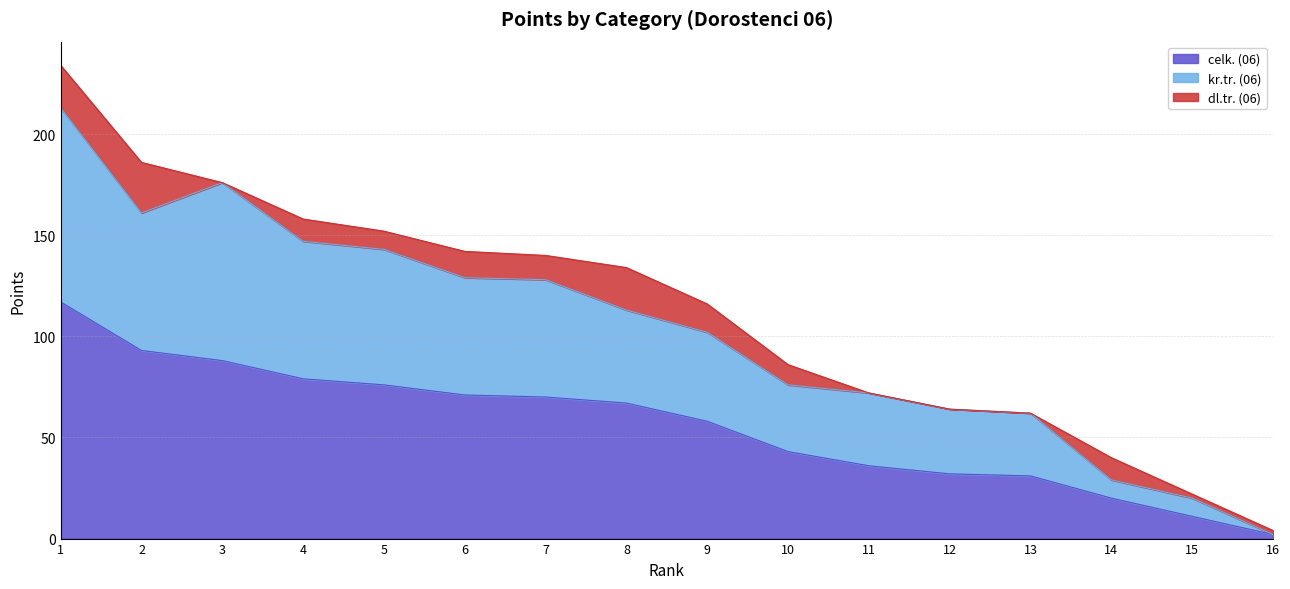

Which category has the lowest value in the celk. (06) series?

16